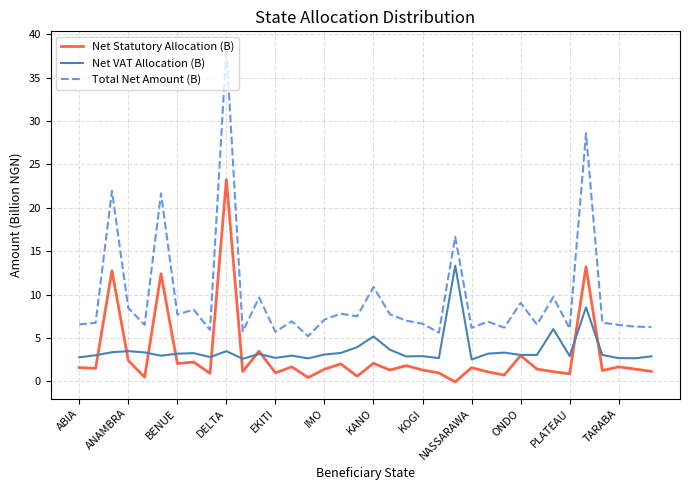

How many categories are shown in the chart?

36